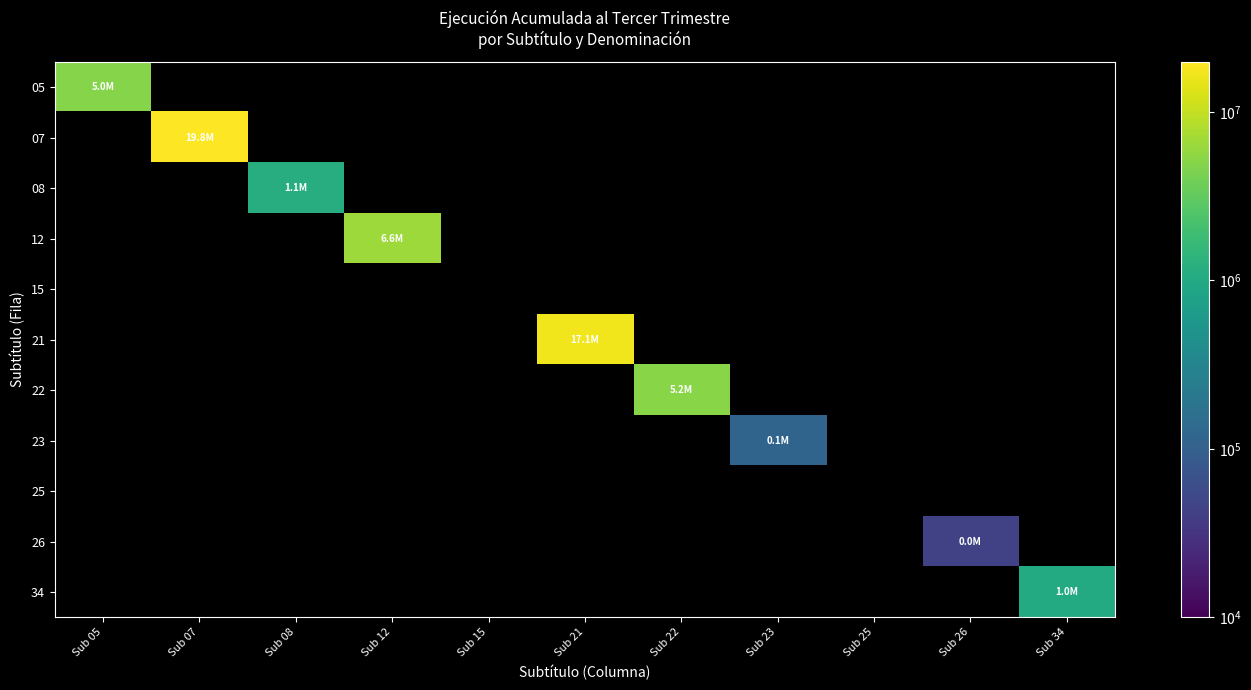

Is the value of 25 at Sub 34 greater than the value of 22 at Sub 21?

No